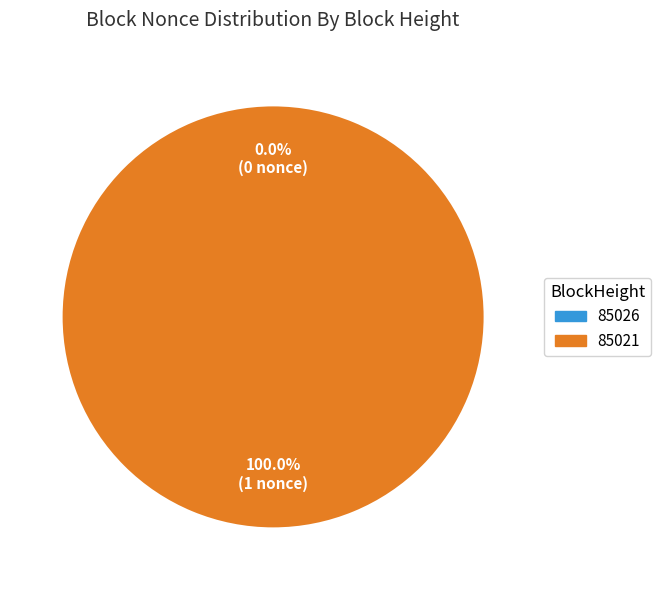

How many slices are in this pie chart?

2